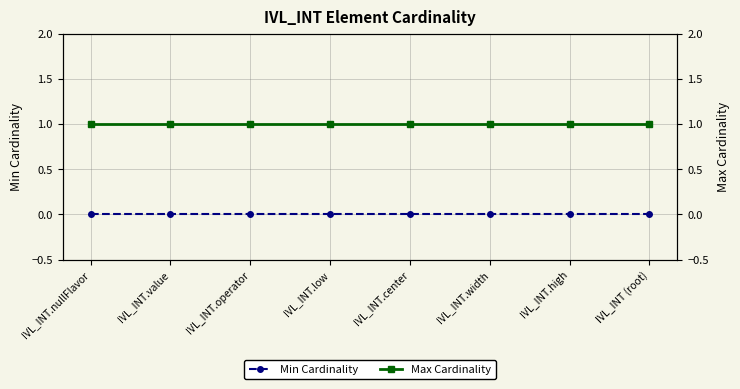

At which category does the chart reach its minimum across all series?

IVL_INT.nullFlavor